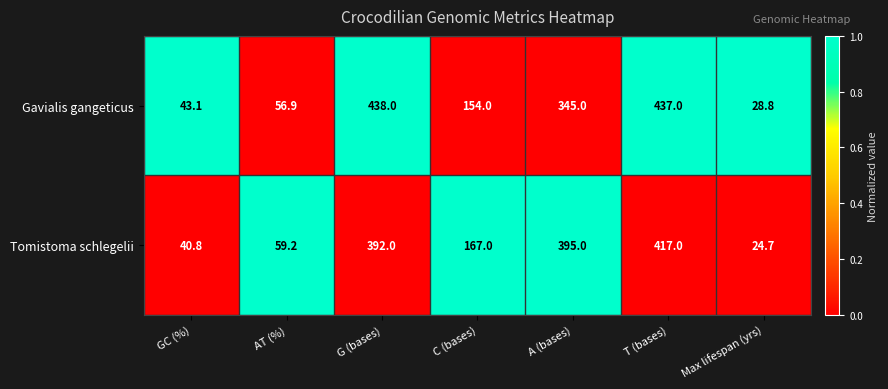

Reading left to right, transcribe all the data shown in this chart.

Gavialis gangeticus: GC (%)=43.1	AT (%)=56.9	G (bases)=438.0	C (bases)=154.0	A (bases)=345.0	T (bases)=437.0	Max lifespan (yrs)=28.8
Tomistoma schlegelii: GC (%)=40.8	AT (%)=59.2	G (bases)=392.0	C (bases)=167.0	A (bases)=395.0	T (bases)=417.0	Max lifespan (yrs)=24.7